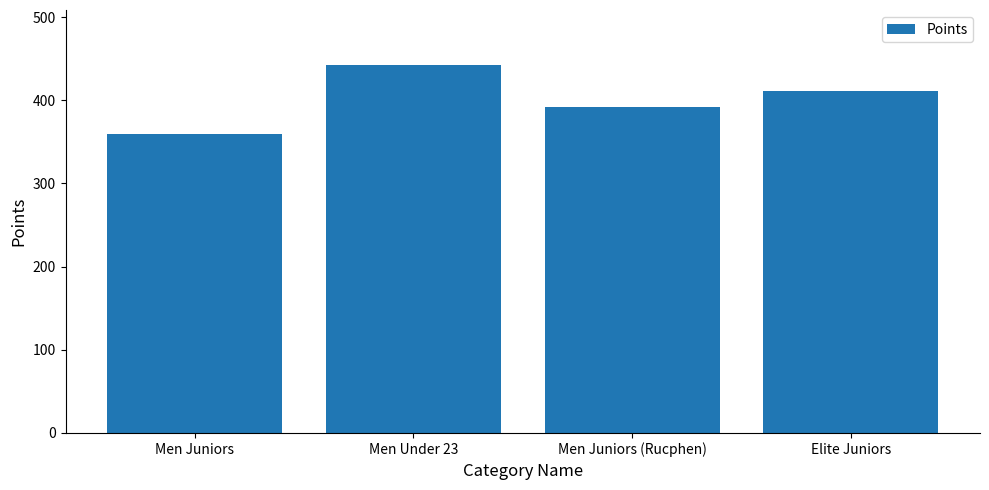

List the labels in order of value, largest first.

Men Under 23, Elite Juniors, Men Juniors (Rucphen), Men Juniors